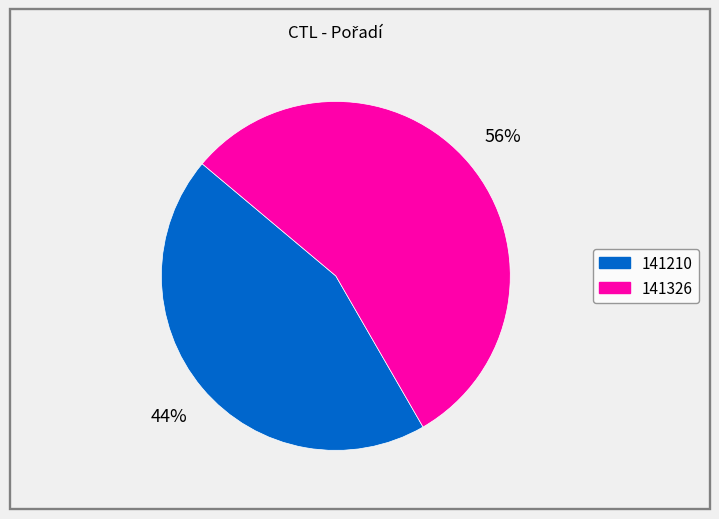

Does any single category account for the majority?

Yes